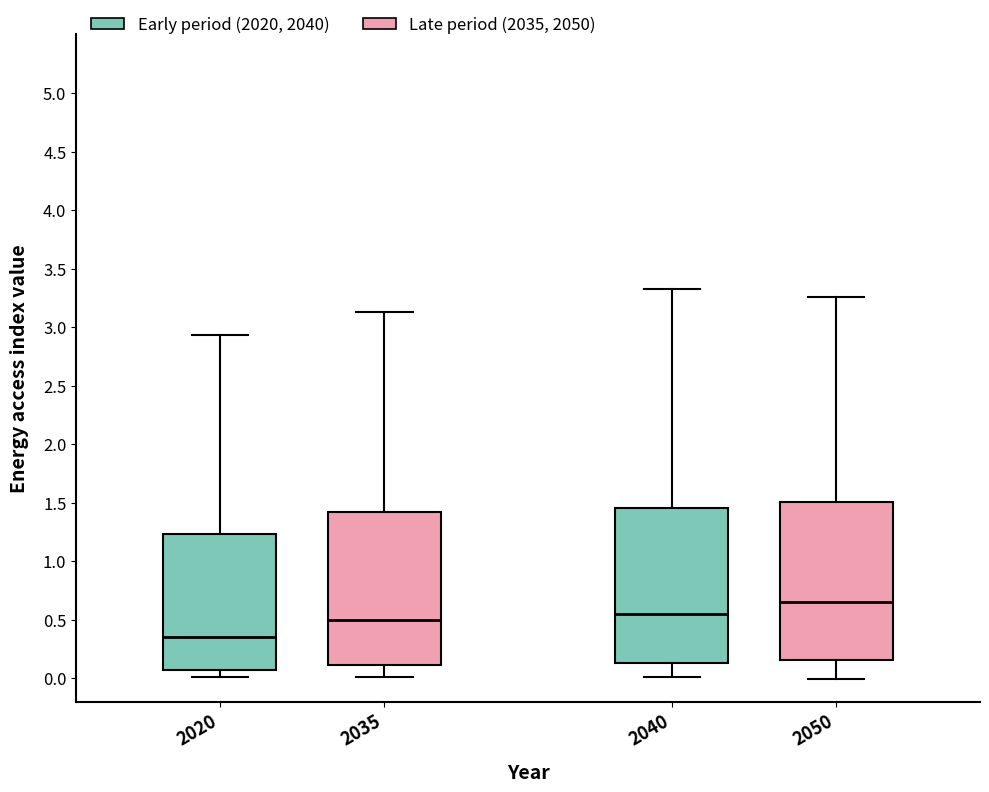

Where does the median line of the box at x = 2035 sit on the y-axis? The values are not printed on the chart, so give them approximately, as read against the axis.

0.50